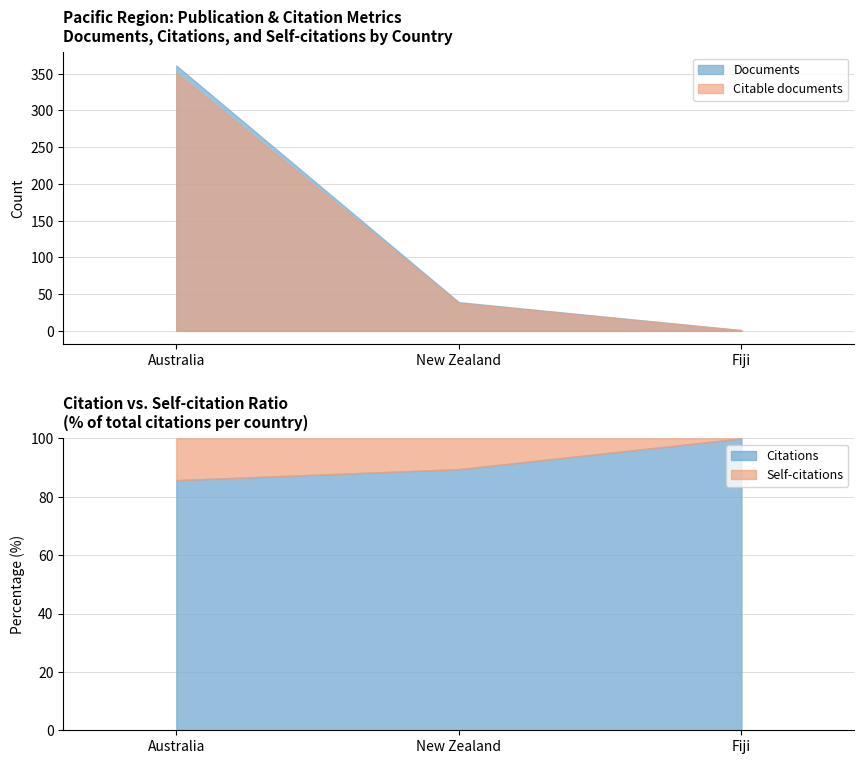

Count the number of data series in this chart.

4